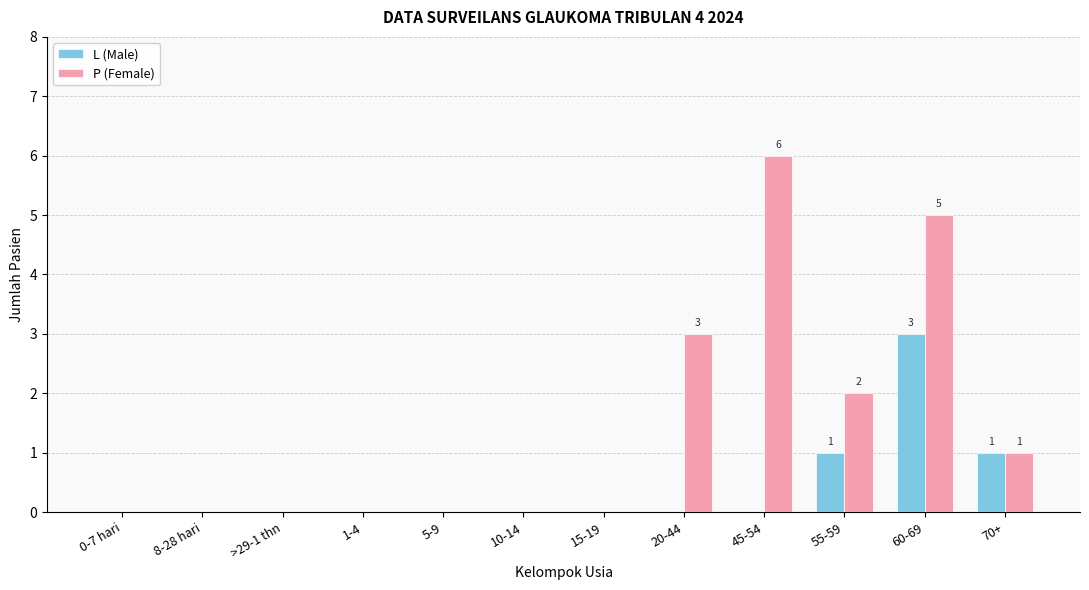

What is the sum of all P (Female) values?

17